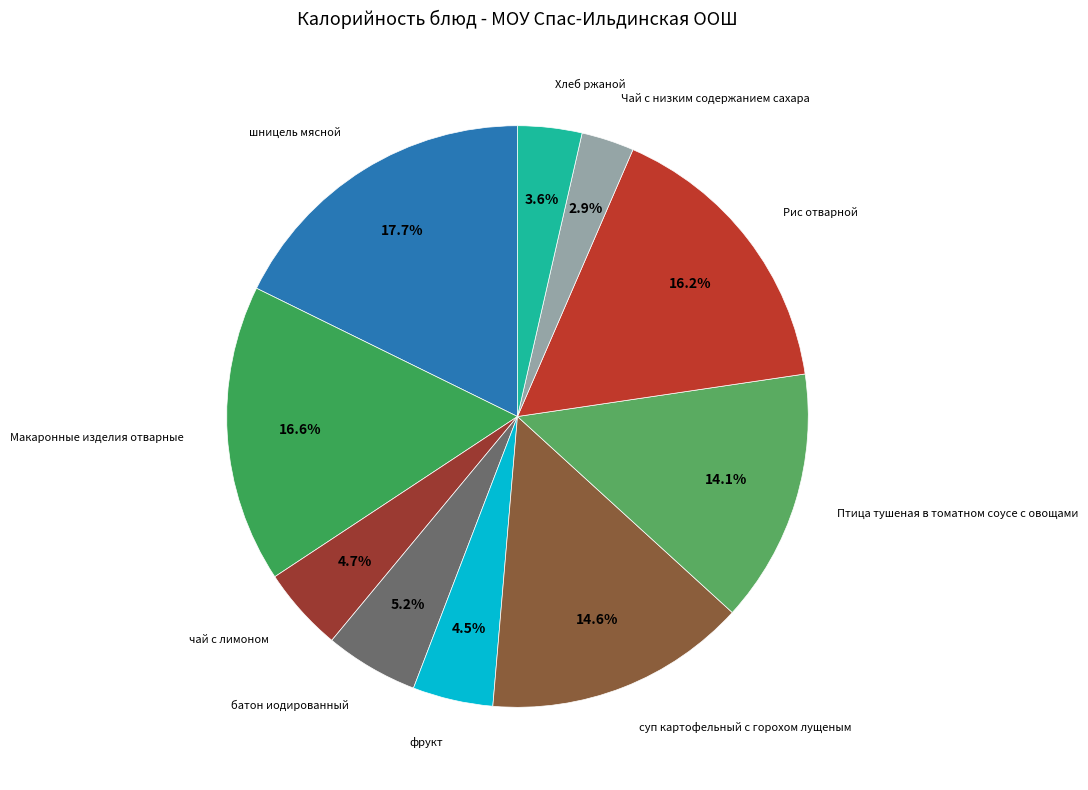

Count the number of slices in the pie.

10